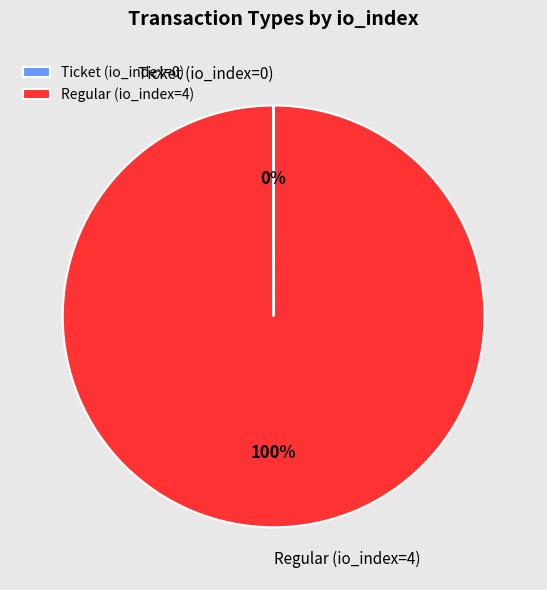

The Regular (io_index=4) slice represents 100% of the pie. True or false?

True